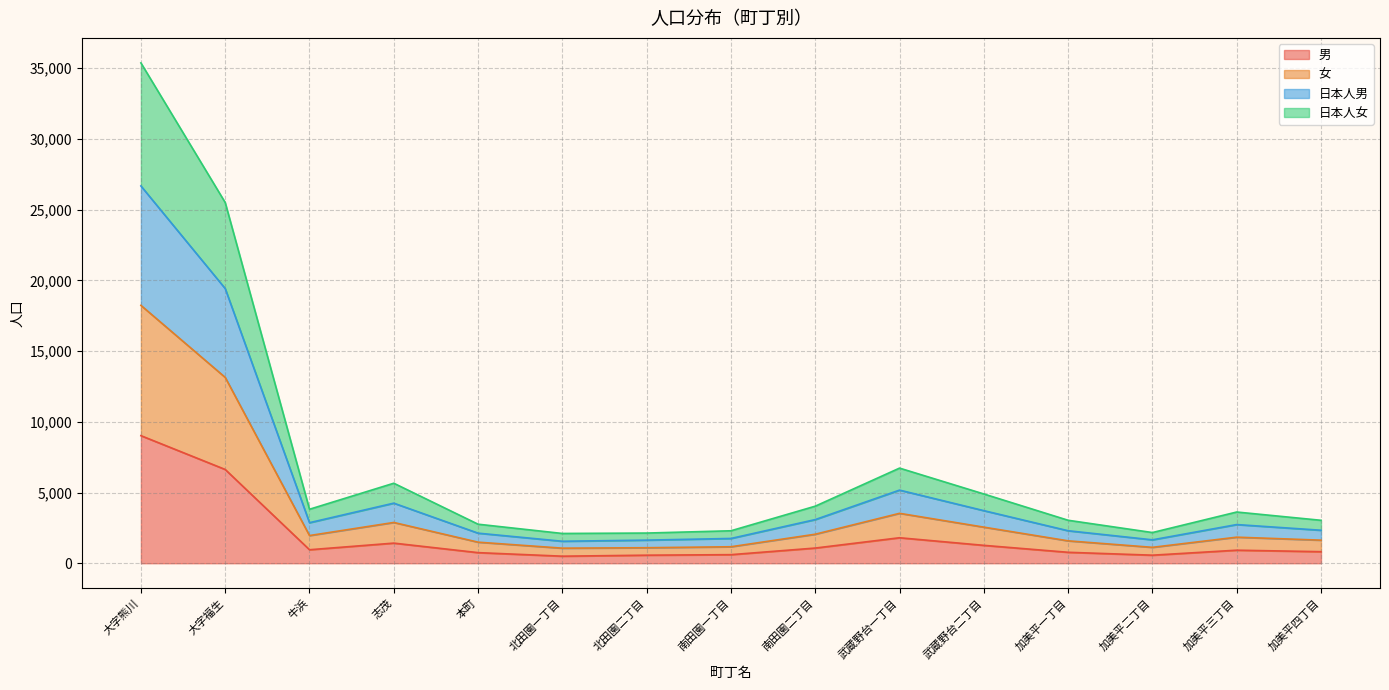

What is the value of the 男 point at the 9th from the left?

1074